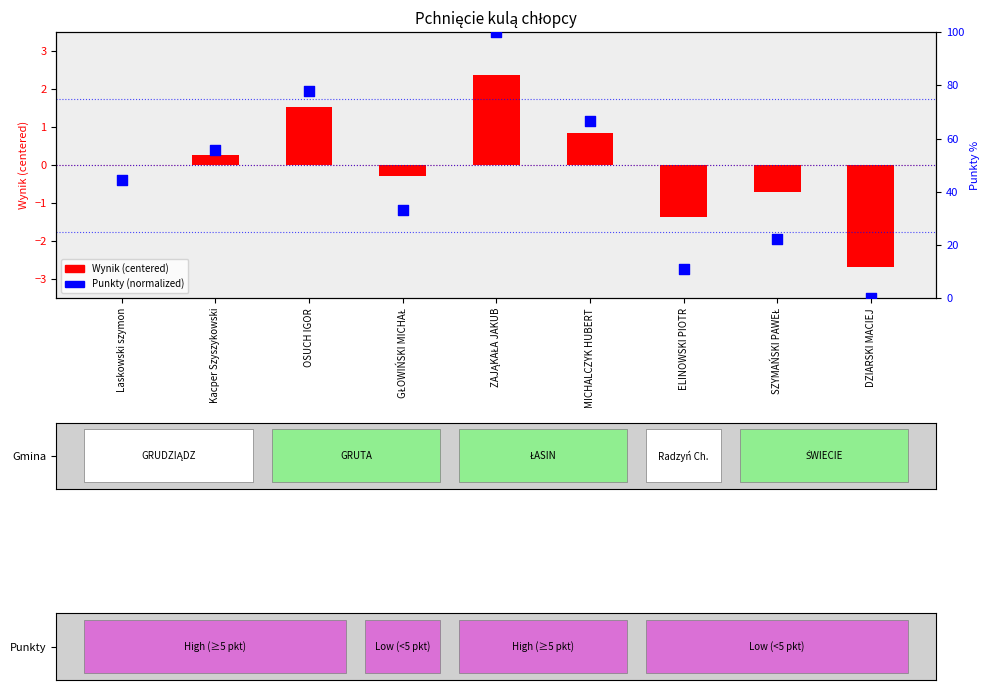

At how many categories does at least one series exceed 31?

6